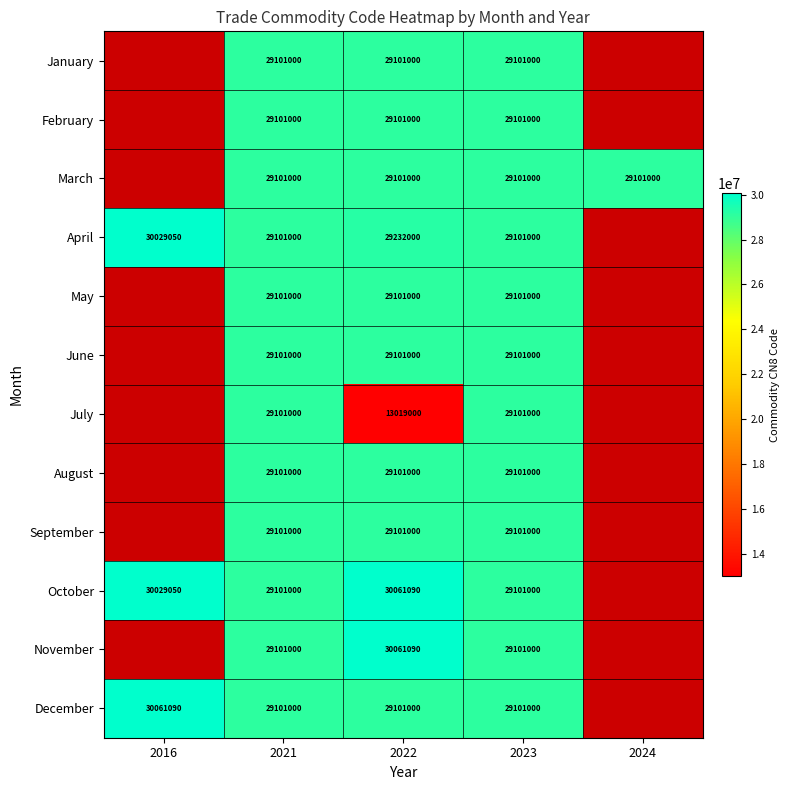

Is it true that April equals 16656579 at 2021?

False